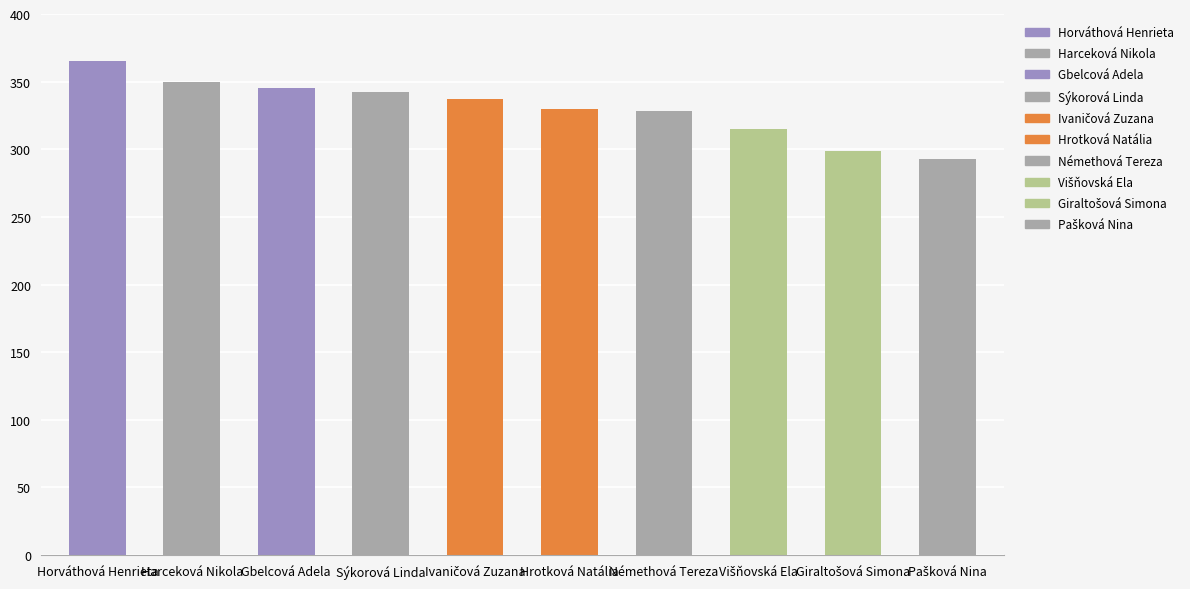

Where does the data first go above 337?

Horváthová Henrieta